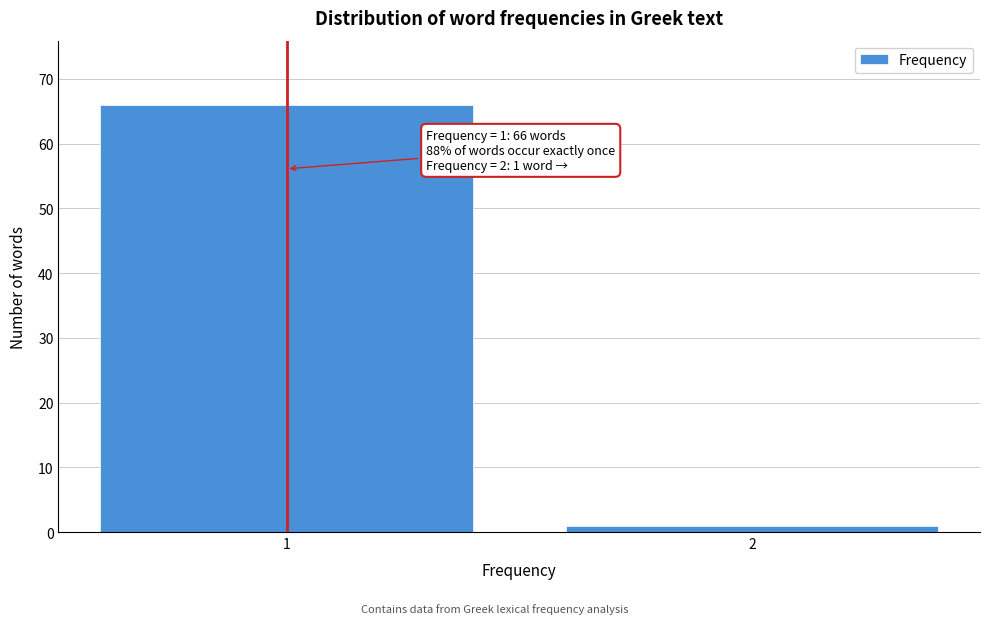

Reading left to right, extract all data points from this chart.

1=66	2=1